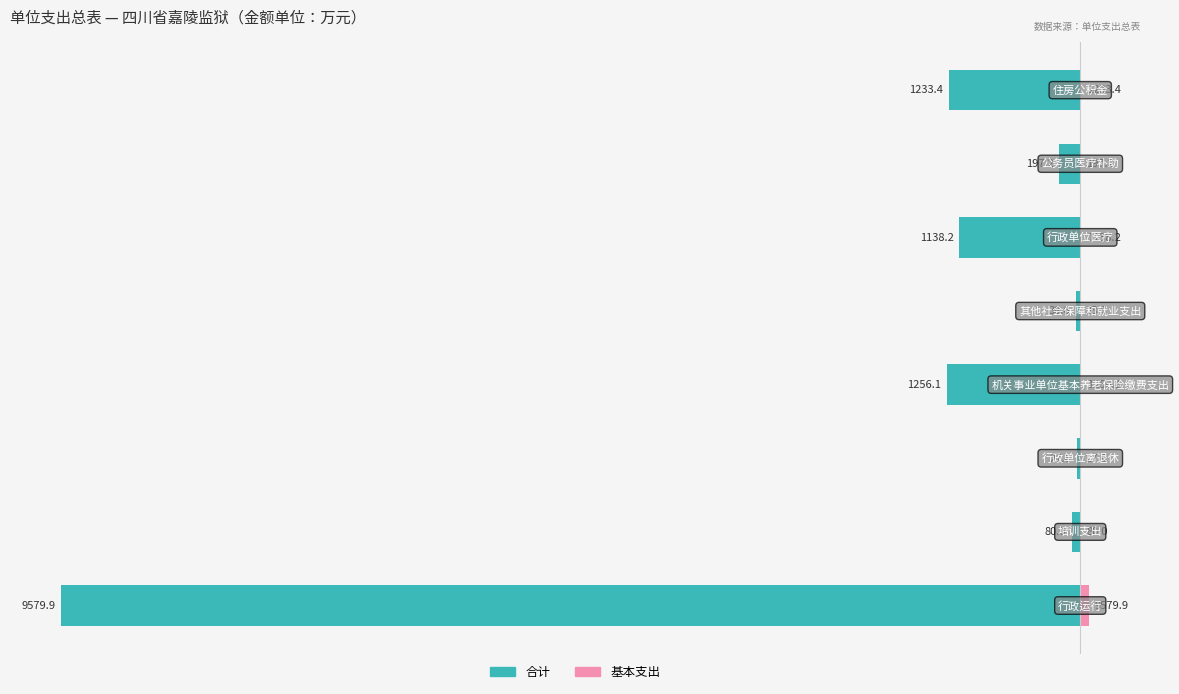

What is the total value across all series at 4?

-0.4